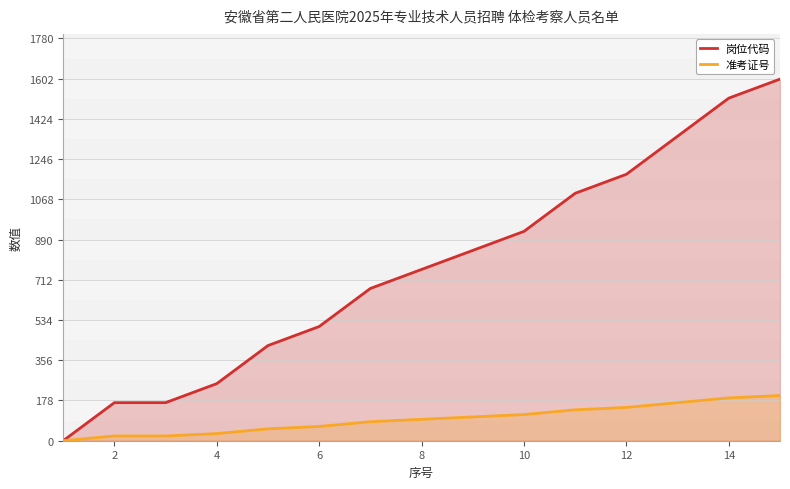

What is the difference between the highest and lowest values at 10?

810.5